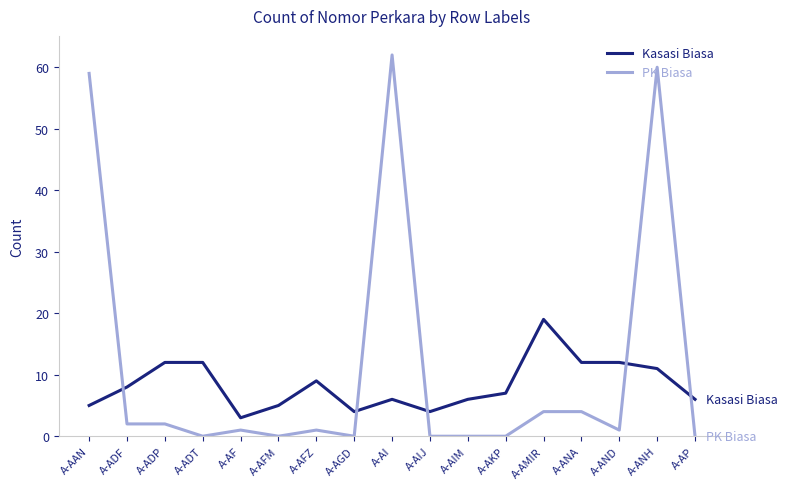

True or false: Kasasi Biasa has more than 1 interior local peaks.

True